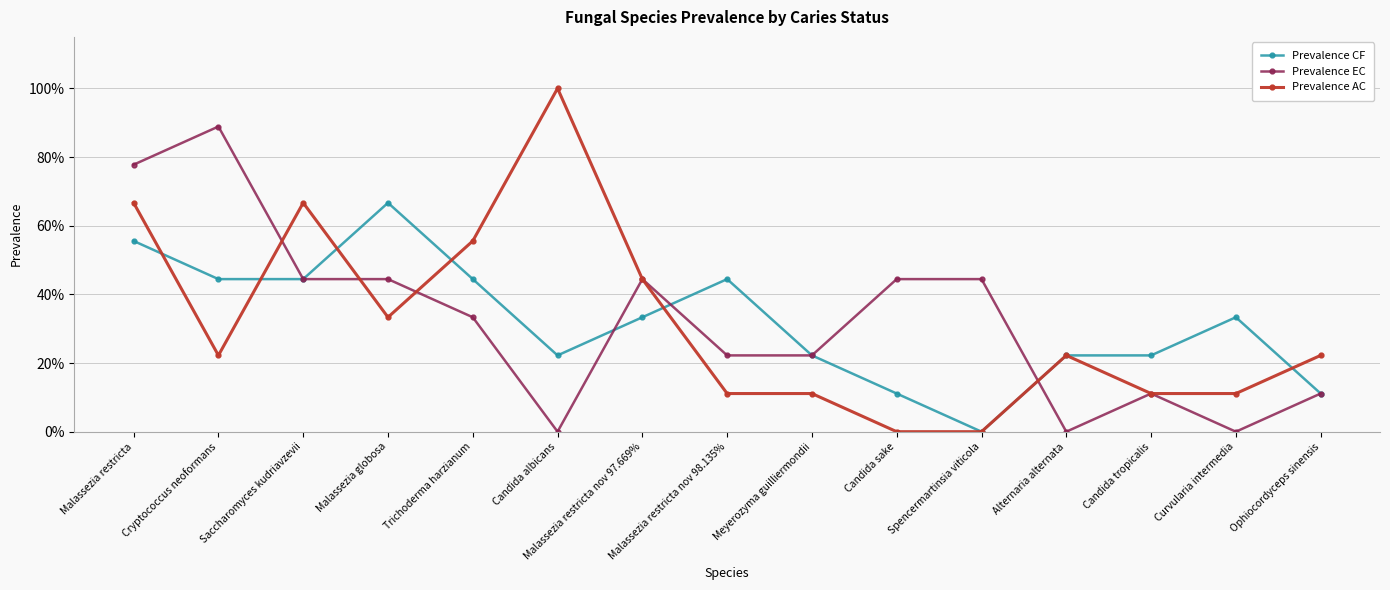

What is the label of the 4th point from the right?

Alternaria alternata